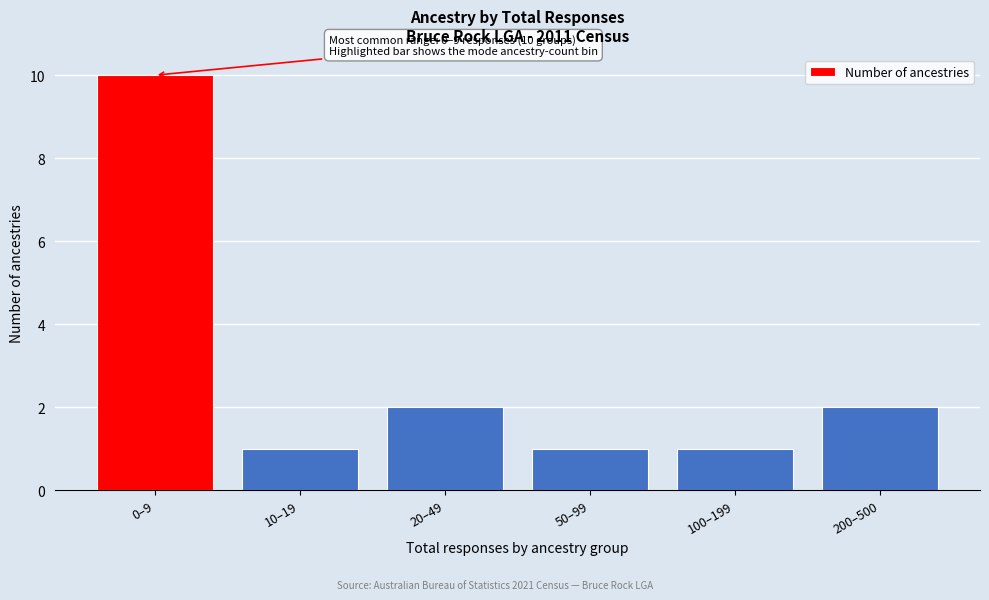

Reading left to right, list all the values displayed in this chart.

0–9=10	10–19=1	20–49=2	50–99=1	100–199=1	200–500=2